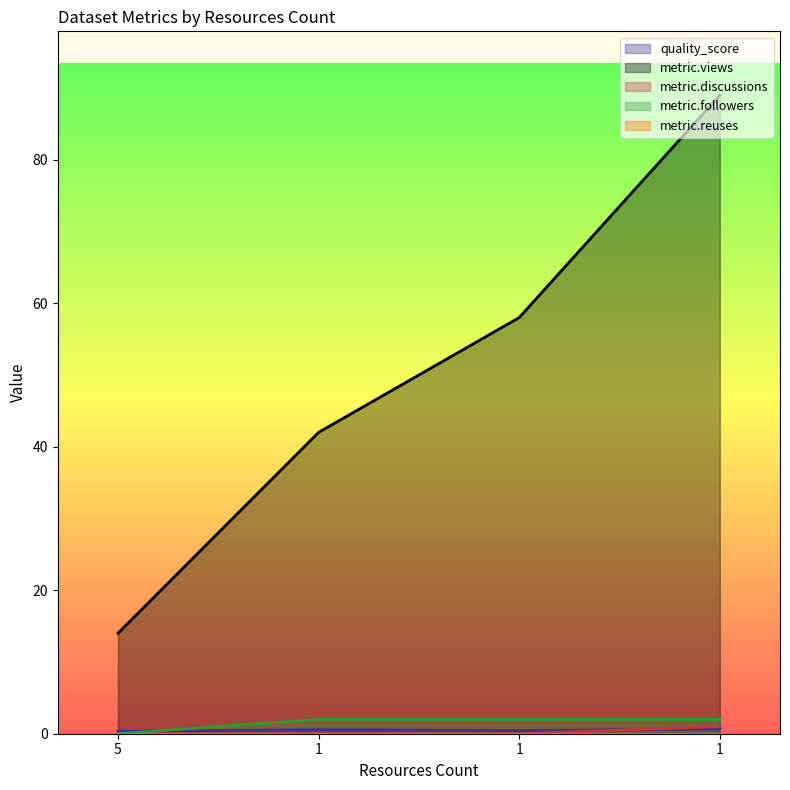

Count the metric.discussions values in the range 0 to 1.

4